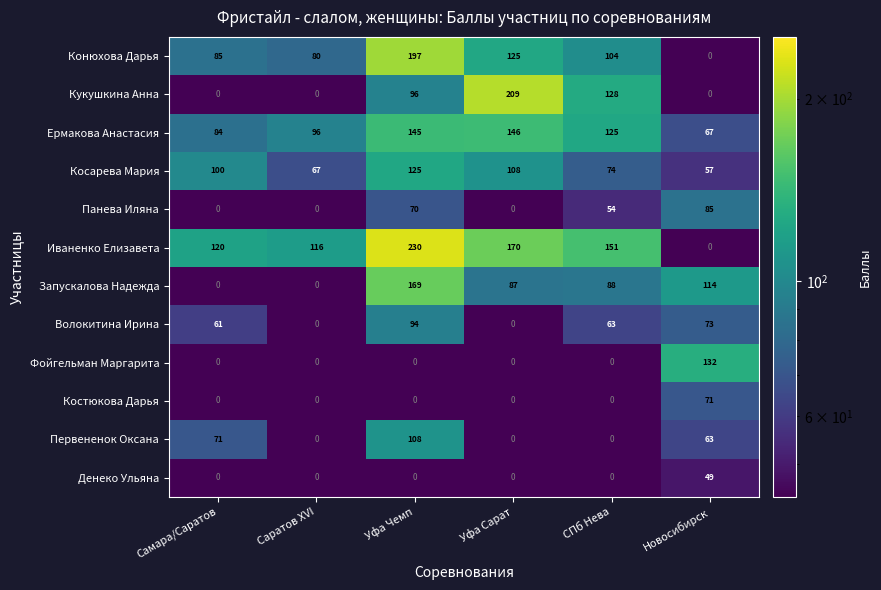

What is the total value across all series at СПб Нева?

787